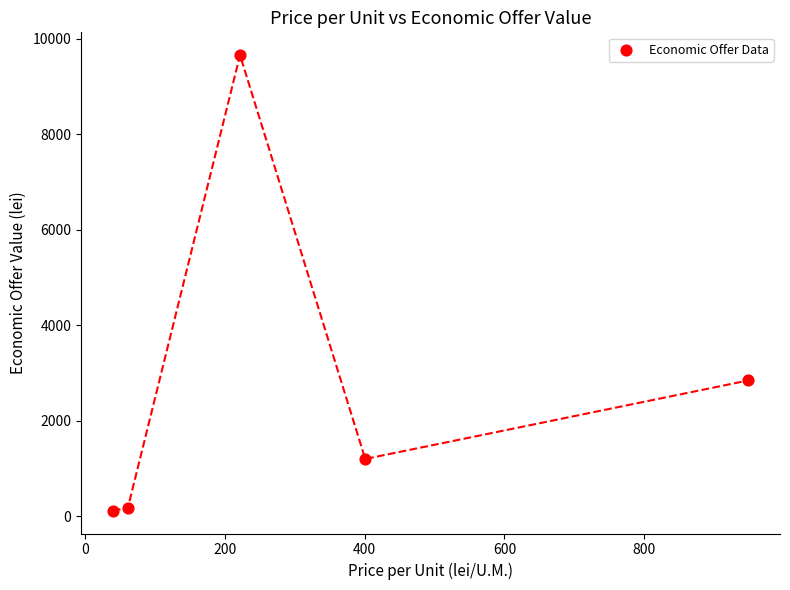

What is the average Y value?

2801.2